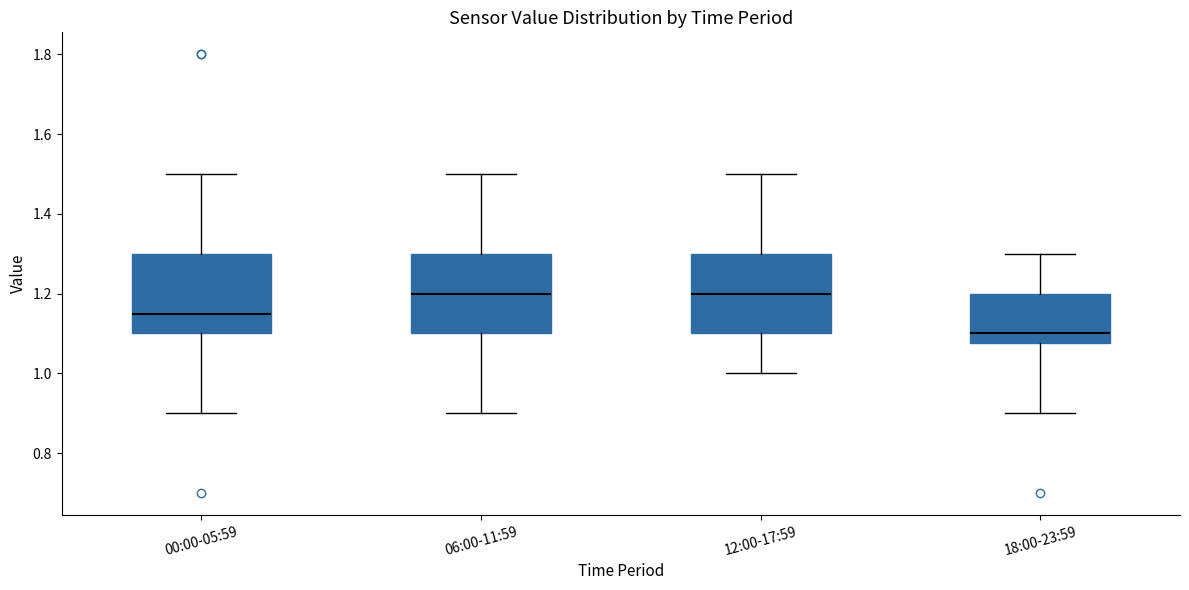

Reading left to right, transcribe this box plot: for each box, give where its median line is, the range the box spans, and where its two whiskers end, as read against the y-axis. The values are not printed on the chart, so give them approximately, as read against the axis.

00:00-05:59: median 1.16, box 1.10 to 1.30, whiskers 0.90 to 1.50
06:00-11:59: median 1.20, box 1.10 to 1.30, whiskers 0.90 to 1.50
12:00-17:59: median 1.20, box 1.10 to 1.30, whiskers 1.00 to 1.50
18:00-23:59: median 1.10, box 1.08 to 1.20, whiskers 0.90 to 1.30